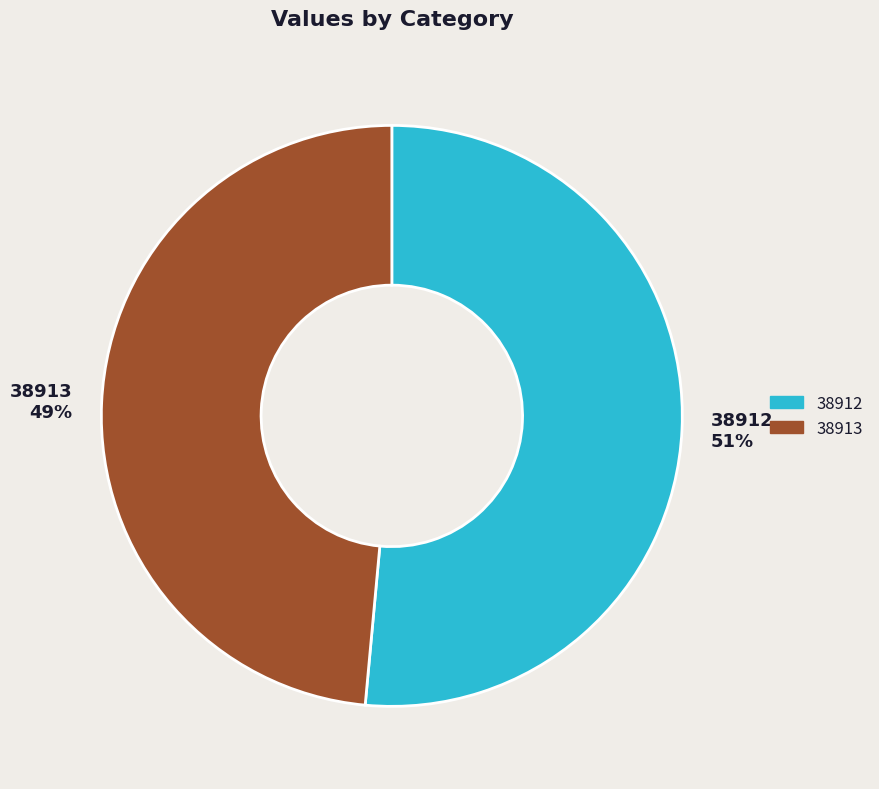

To the nearest percent, what is the combined percentage of 38912 and 38913?

100%